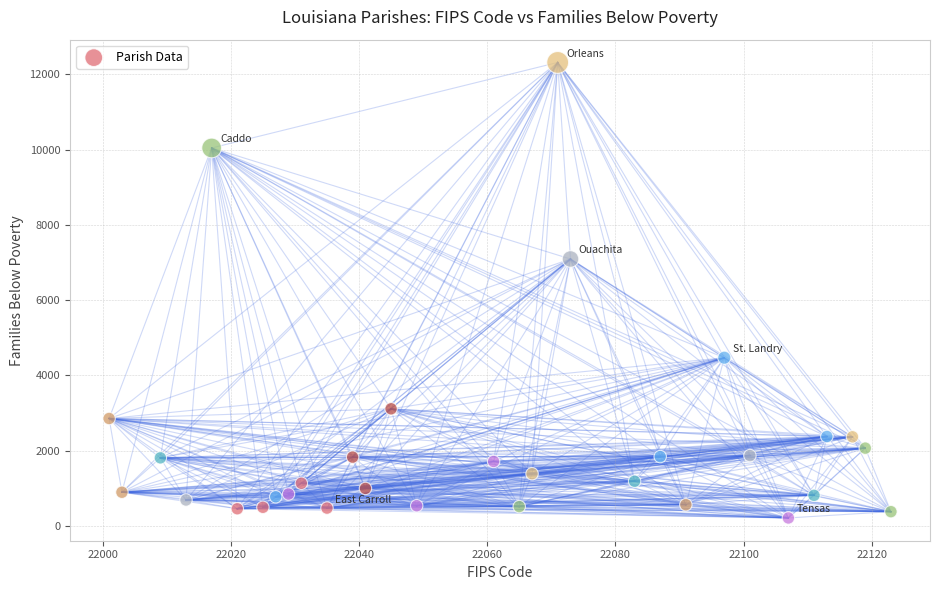

What Y value in the scatter plot is closest to 6263?

7092